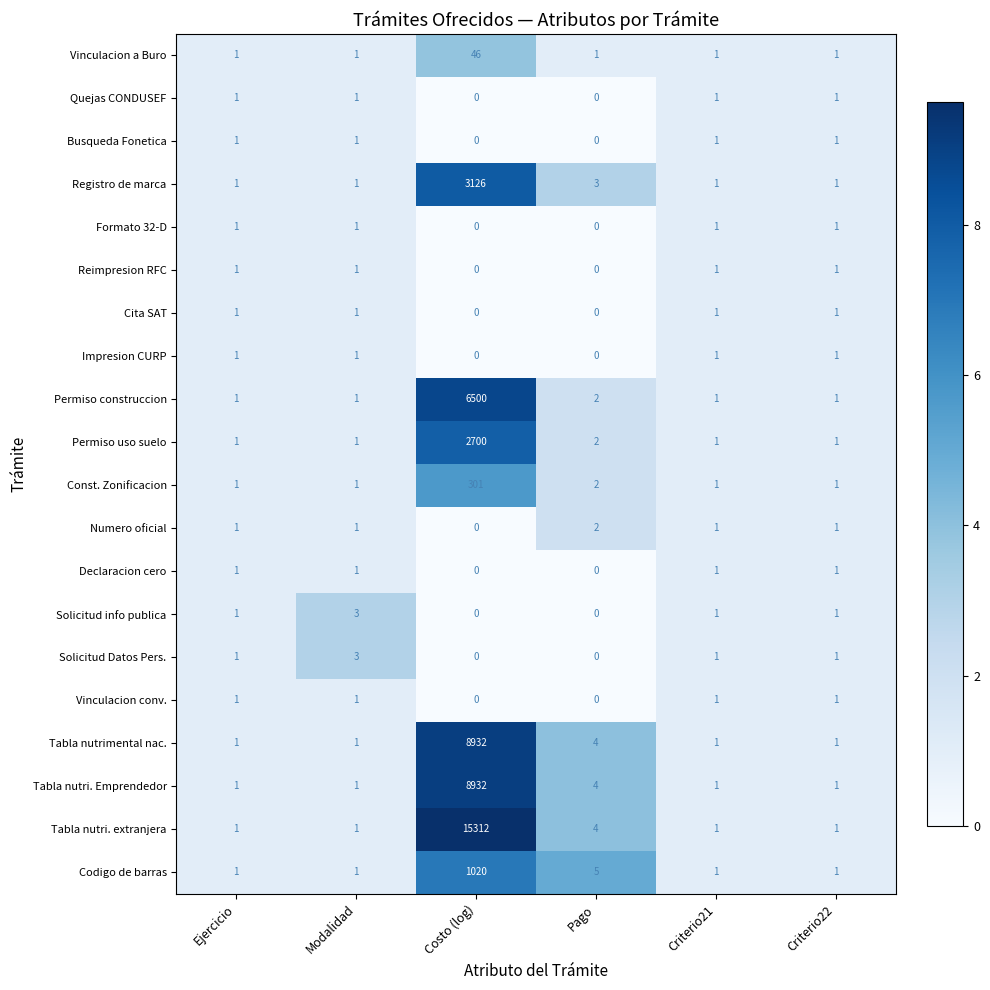

Count the Solicitud info publica values in the range 0 to 1.

5